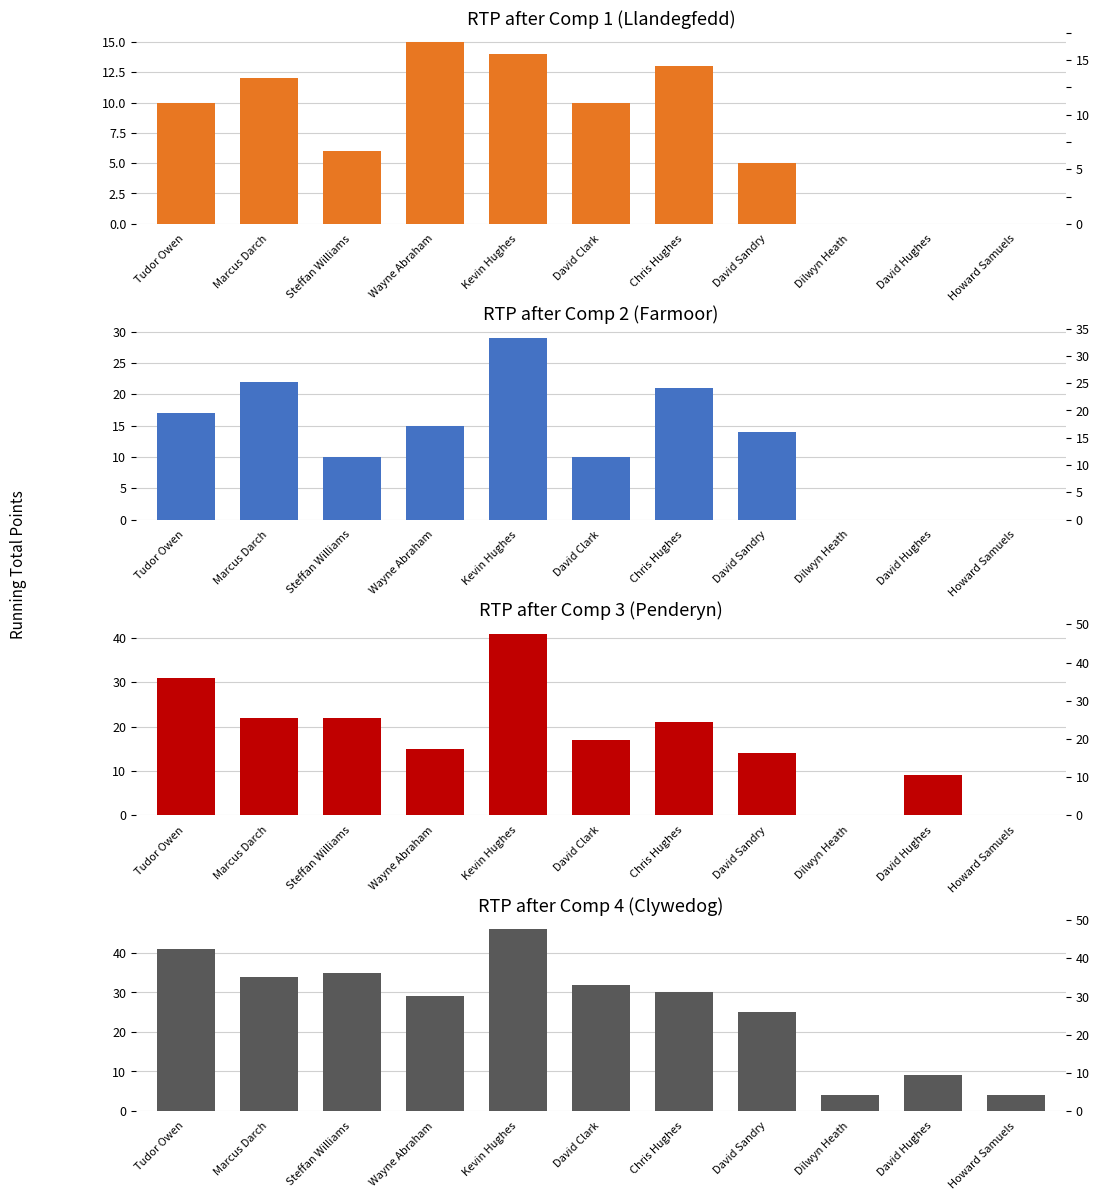

What is the sum of the RTP_comp3 values at Wayne Abraham and Chris Hughes?

36